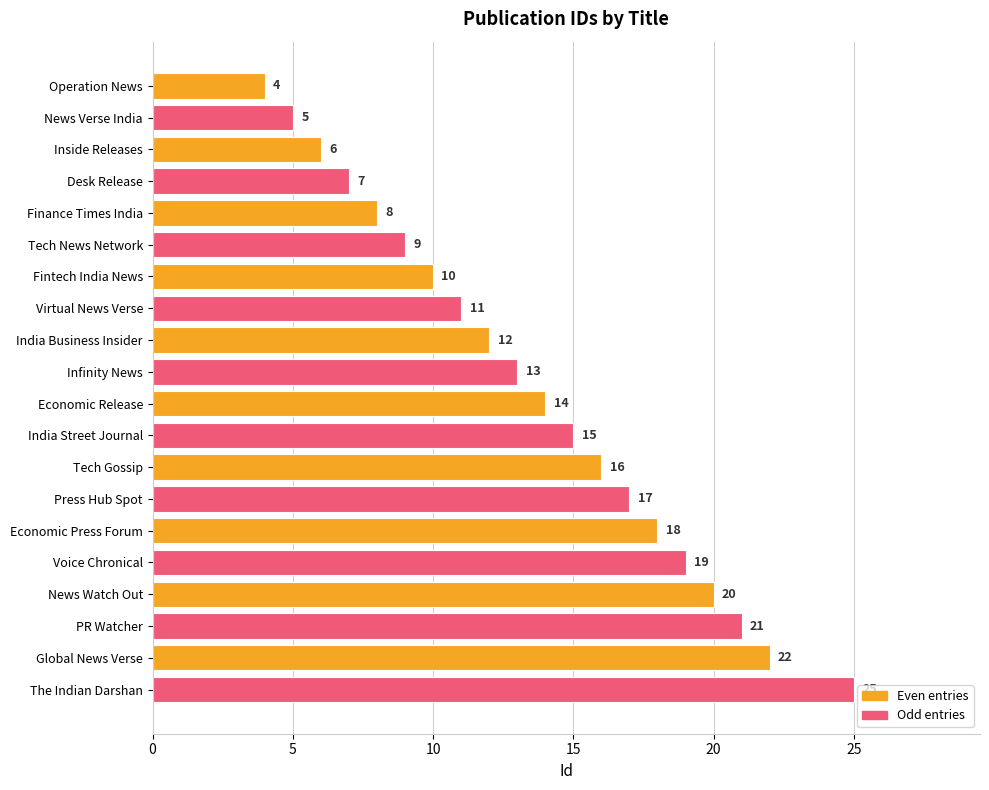

What is the label of the 16th bar from the top?

Voice Chronical